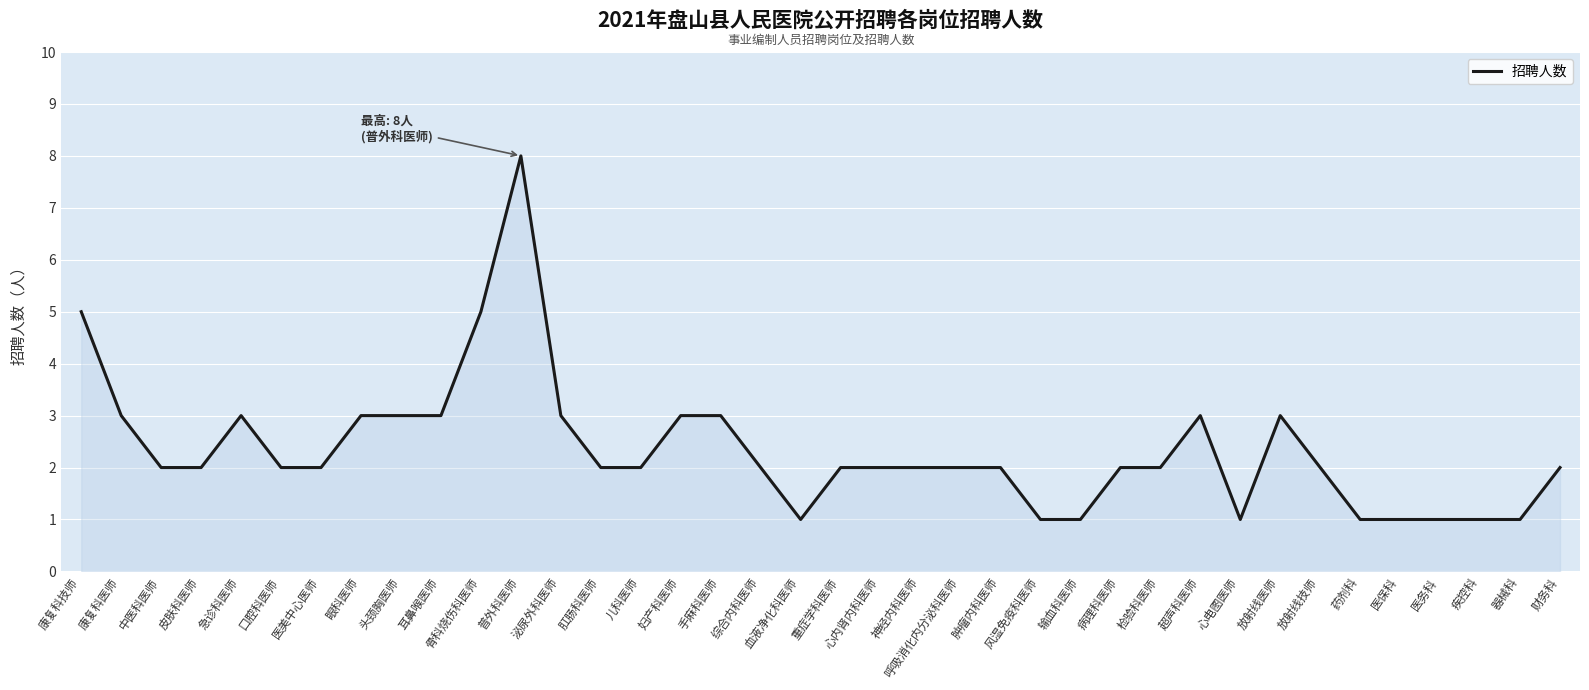

Approximately how many times larger is the value at 放射线医师 compared to 疾控科?

3.0